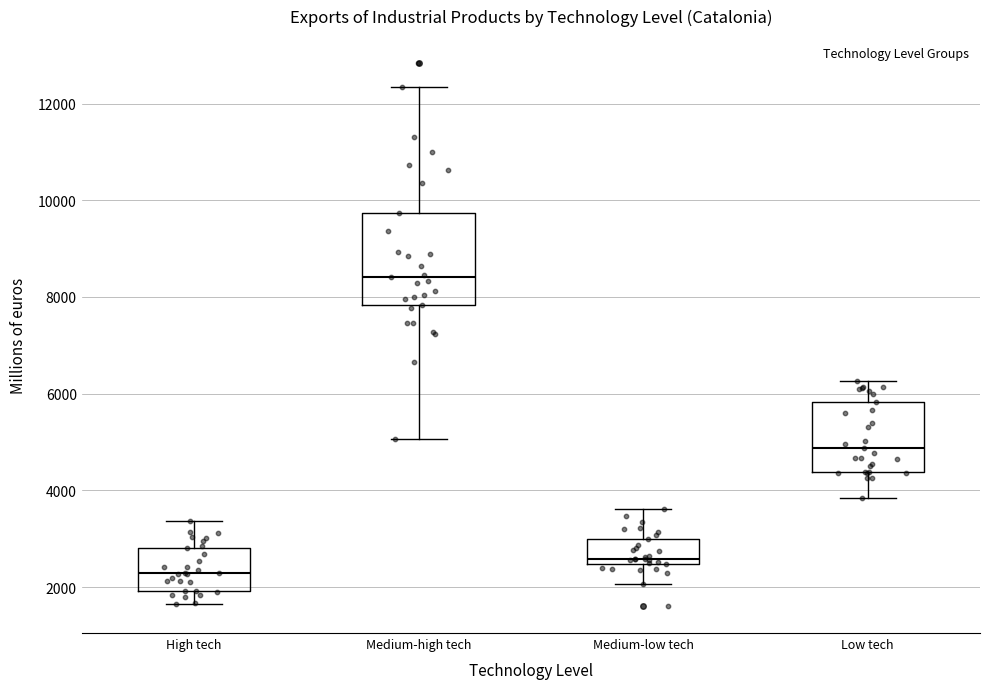

Which box has the lowest median line?

High tech